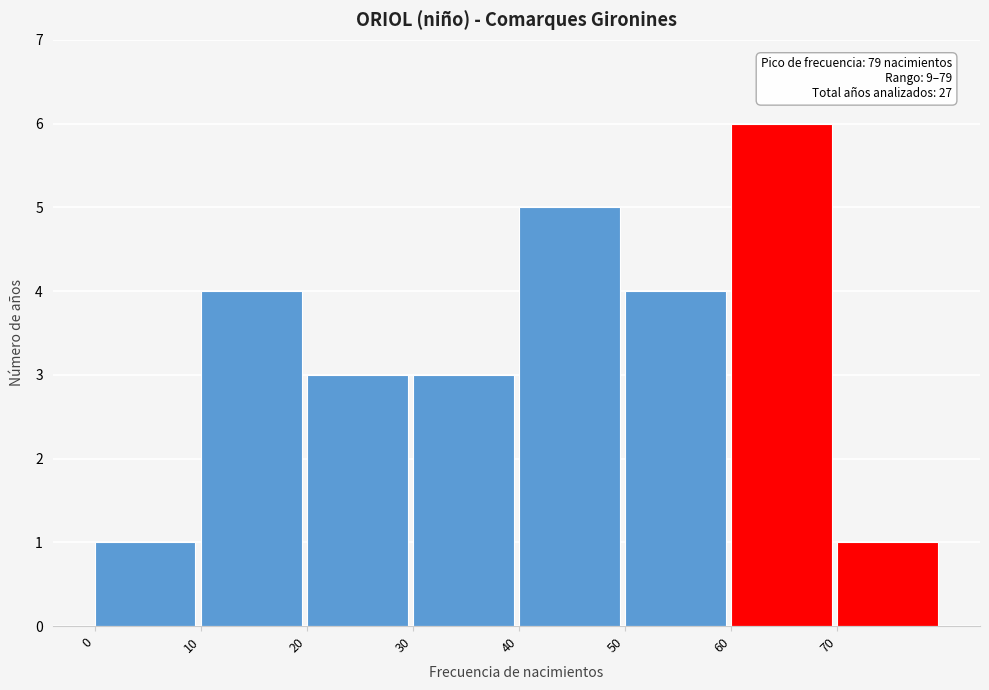

Over which range of the x-axis is the bar tallest?

60 to 70